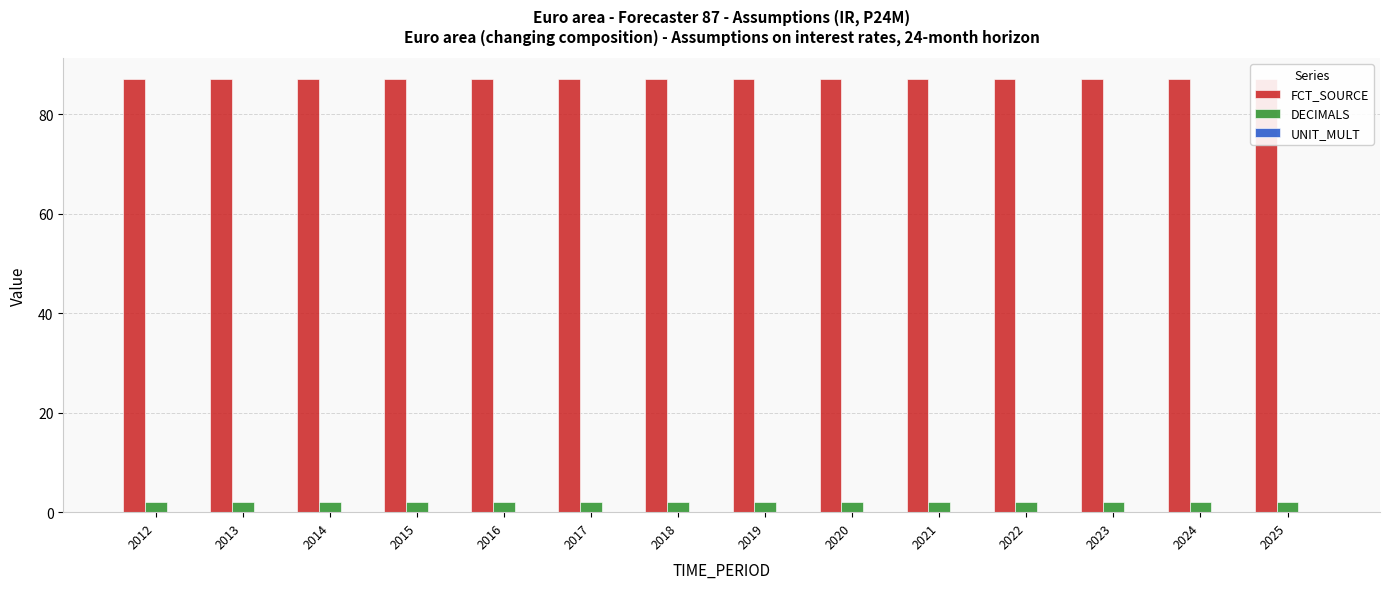

Is it true that DECIMALS equals 3 at 2023?

False